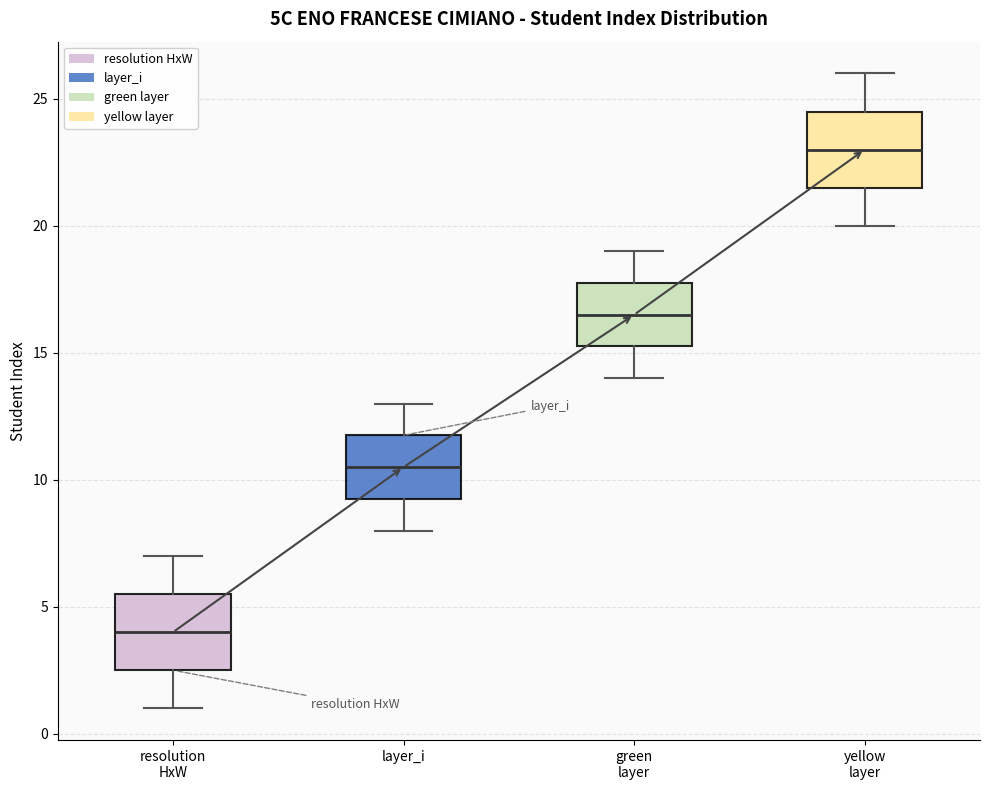

Reading left to right, transcribe this box plot: for each box, give where its median line is, the range the box spans, and where its two whiskers end, as read against the y-axis. The values are not printed on the chart, so give them approximately, as read against the axis.

resolution HxW: median 4.0, box 2.5 to 5.5, whiskers 1.0 to 7.0
layer_i: median 10.5, box 9.5 to 12.0, whiskers 8.0 to 13.0
green layer: median 16.5, box 15.5 to 18.0, whiskers 14.0 to 19.0
yellow layer: median 23.0, box 21.5 to 24.5, whiskers 20.0 to 26.0